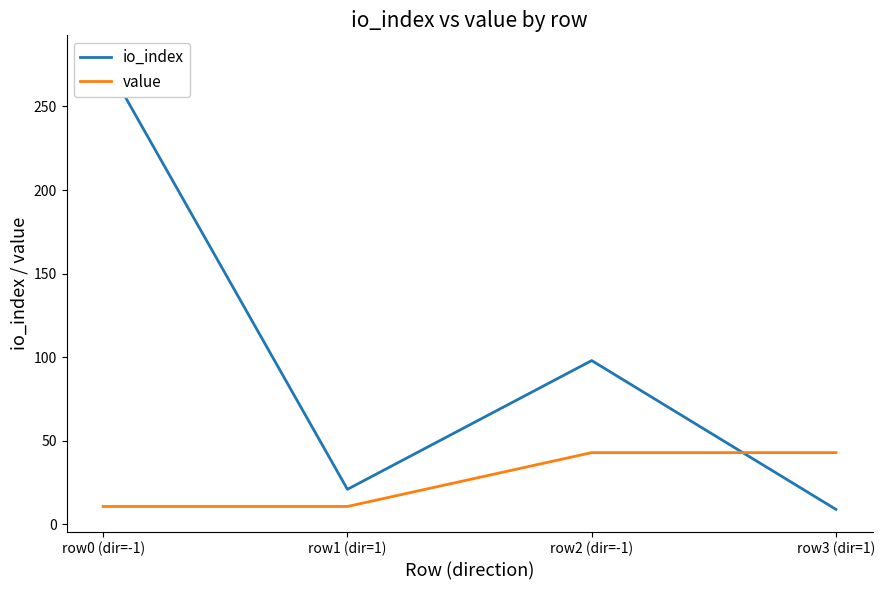

Rank the series by their average value, from lowest to highest.

value, io_index